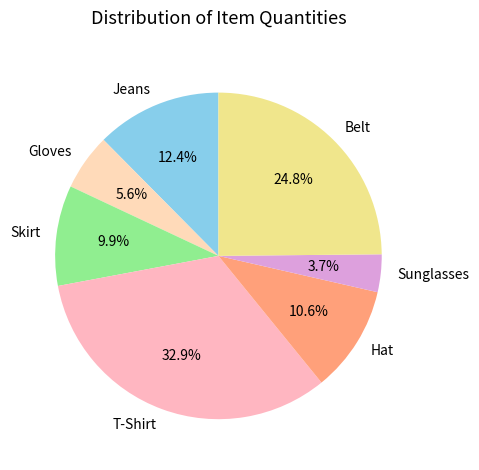

How many slices are in this pie chart?

7